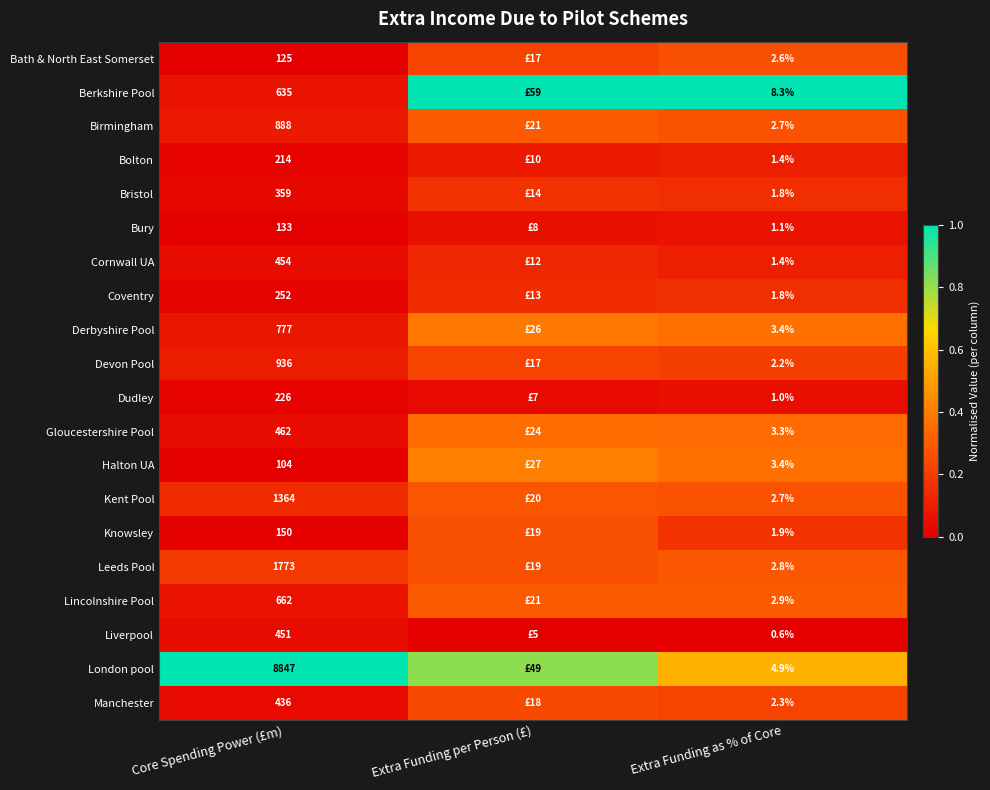

Rank the series at Core Spending Power (£m) from highest to lowest value.

London pool, Leeds Pool, Kent Pool, Devon Pool, Birmingham, Derbyshire Pool, Lincolnshire Pool, Berkshire Pool, Gloucestershire Pool, Cornwall UA, Liverpool, Manchester, Bristol, Coventry, Dudley, Bolton, Knowsley, Bury, Bath & North East Somerset, Halton UA